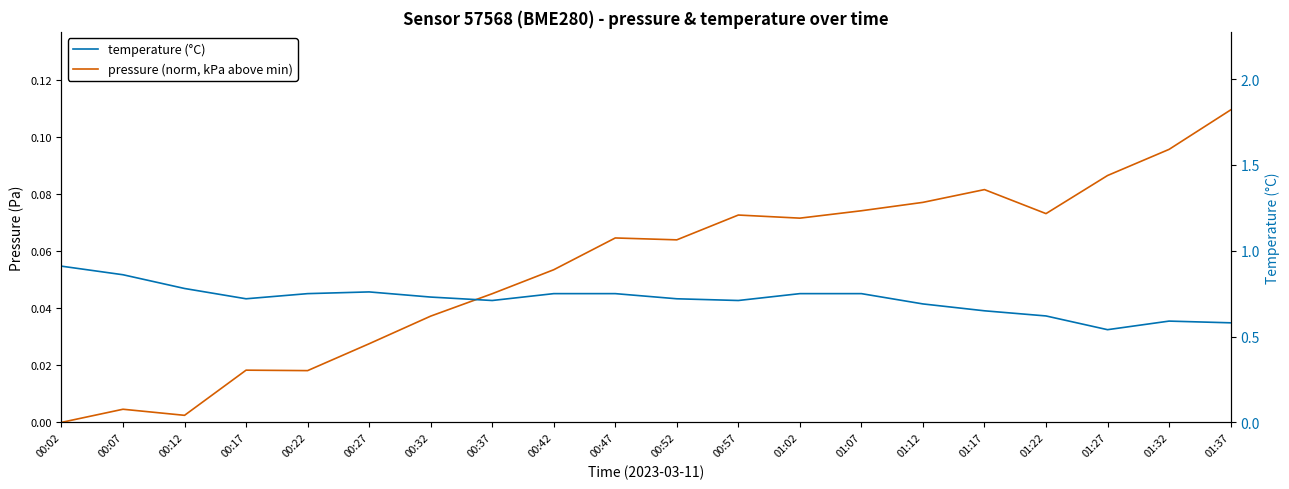

How many interior local peaks does the temperature (°C) series have?

2